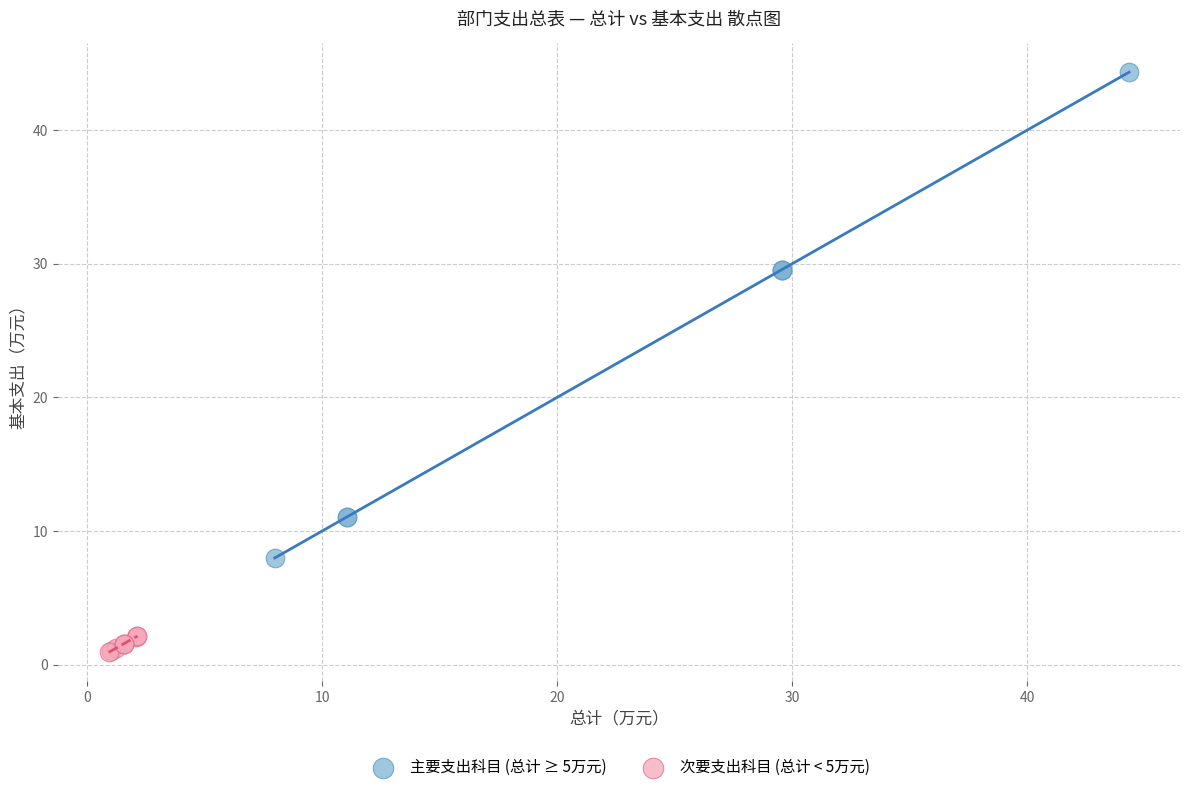

What are all the series names shown in the legend?

主要支出科目 (总计 ≥ 5万元), 次要支出科目 (总计 < 5万元)